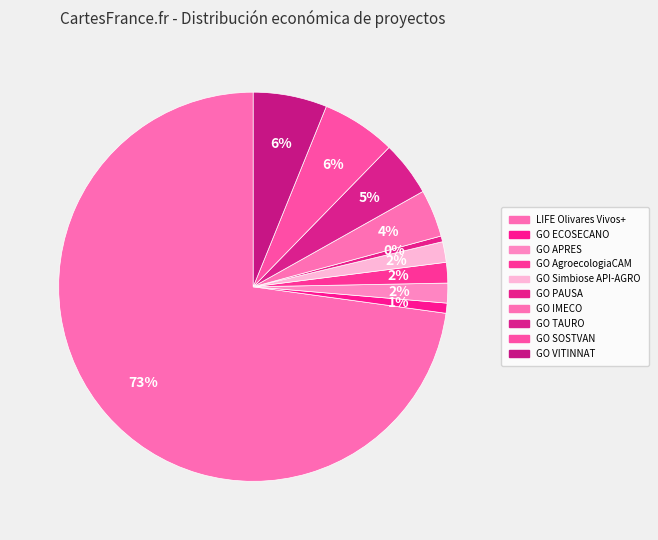

Count the number of slices in the pie.

10